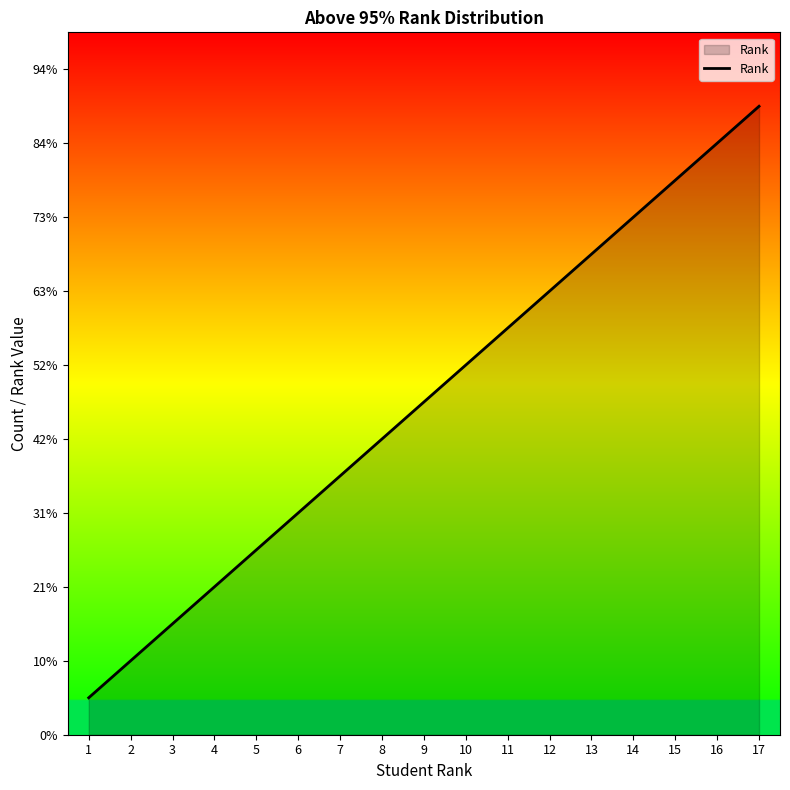

Does the chart have visible grid lines?

No